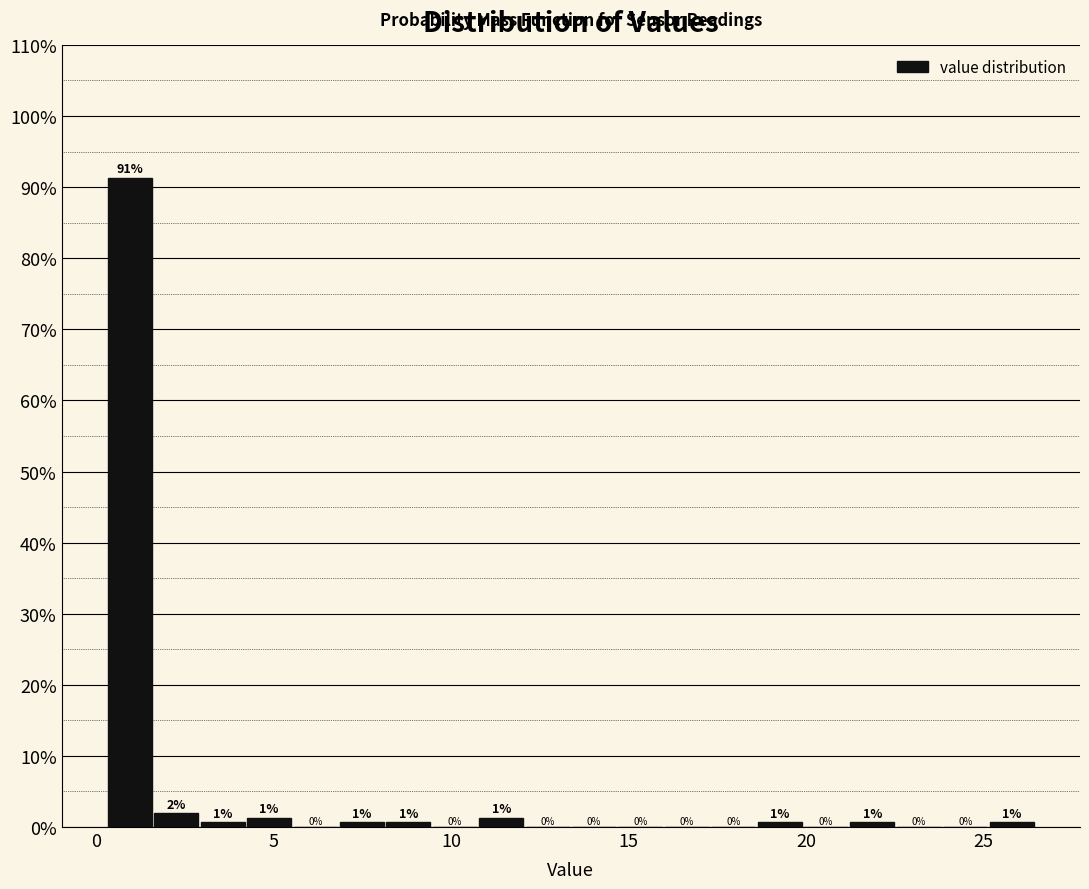

Around what value on the x-axis is the tallest bar? Give the approximate position of its centre, as read against the axis.

1.0